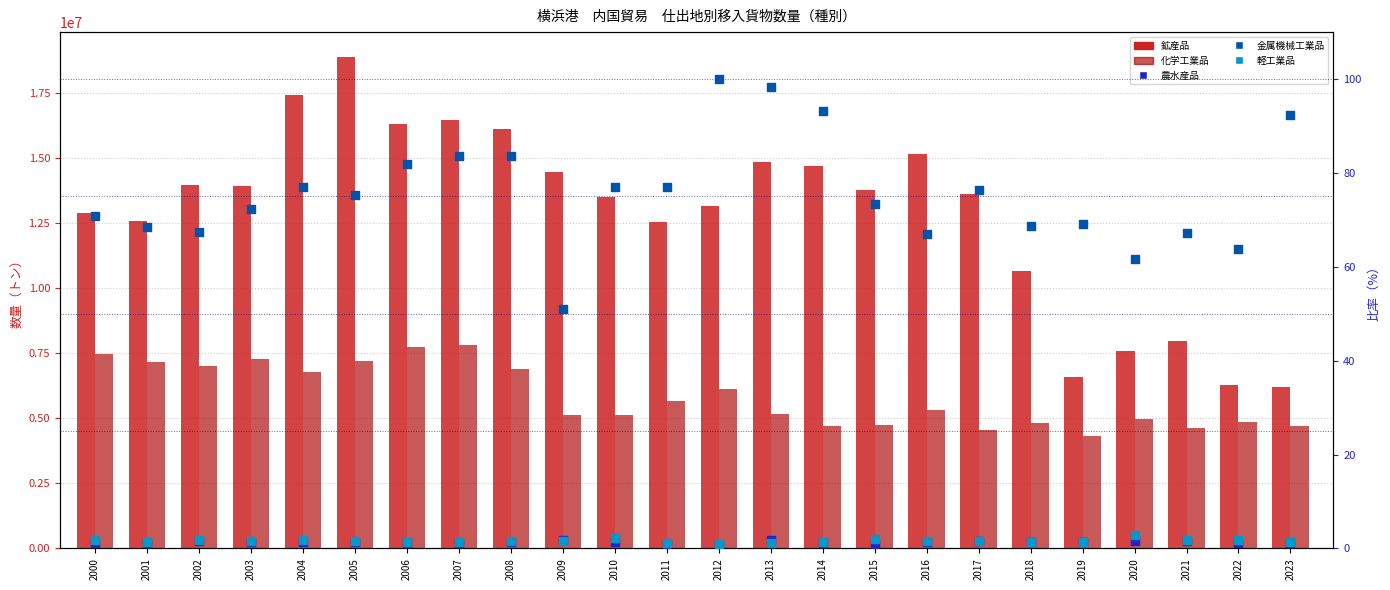

Which series has the largest total across all categories?

鉱産品